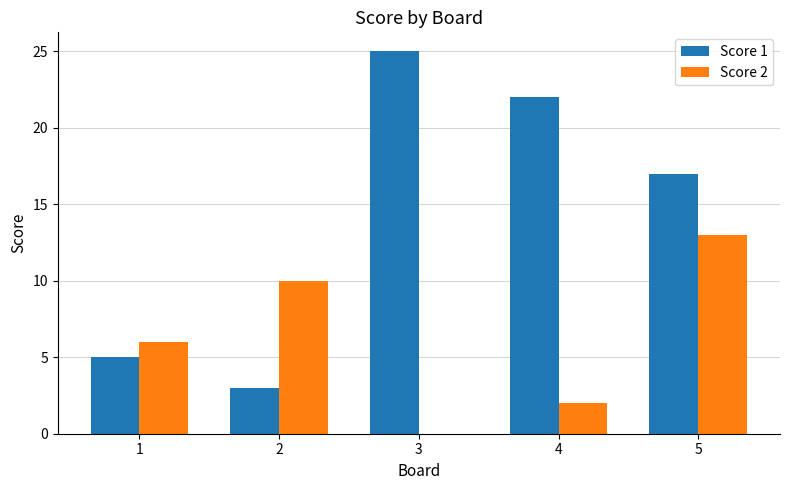

Is the value of Score 2 at 5 greater than the value of Score 1 at 2?

Yes